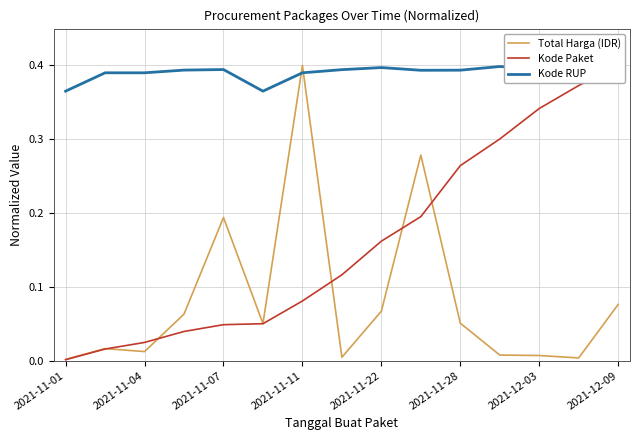

Rank the series by their average value, from highest to lowest.

Kode RUP, Kode Paket, Total Harga (IDR)